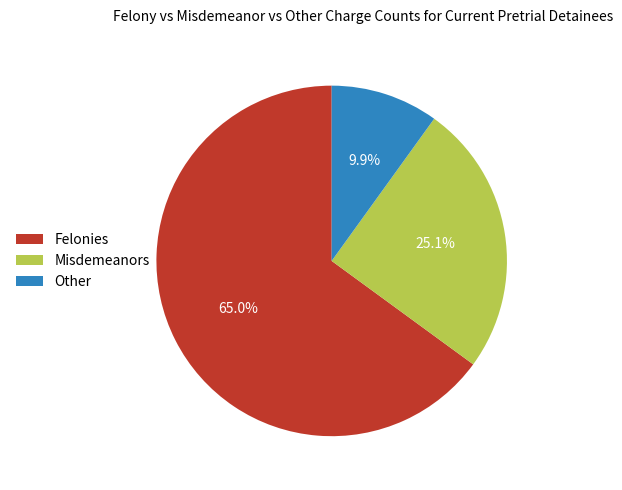

Rank the categories by value from highest to lowest.

Felonies, Misdemeanors, Other